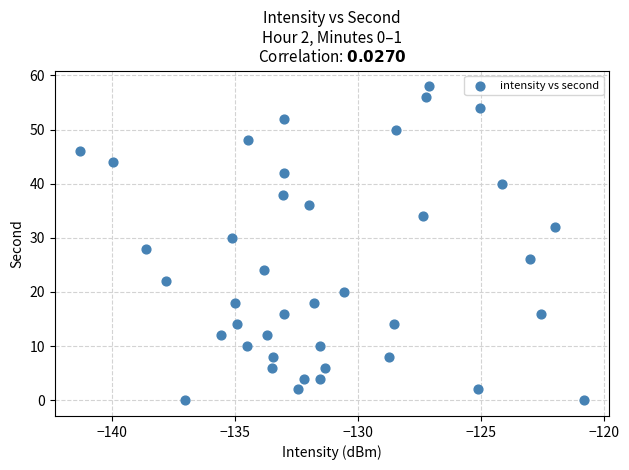

What is the range of Y values (max minus min)?

58